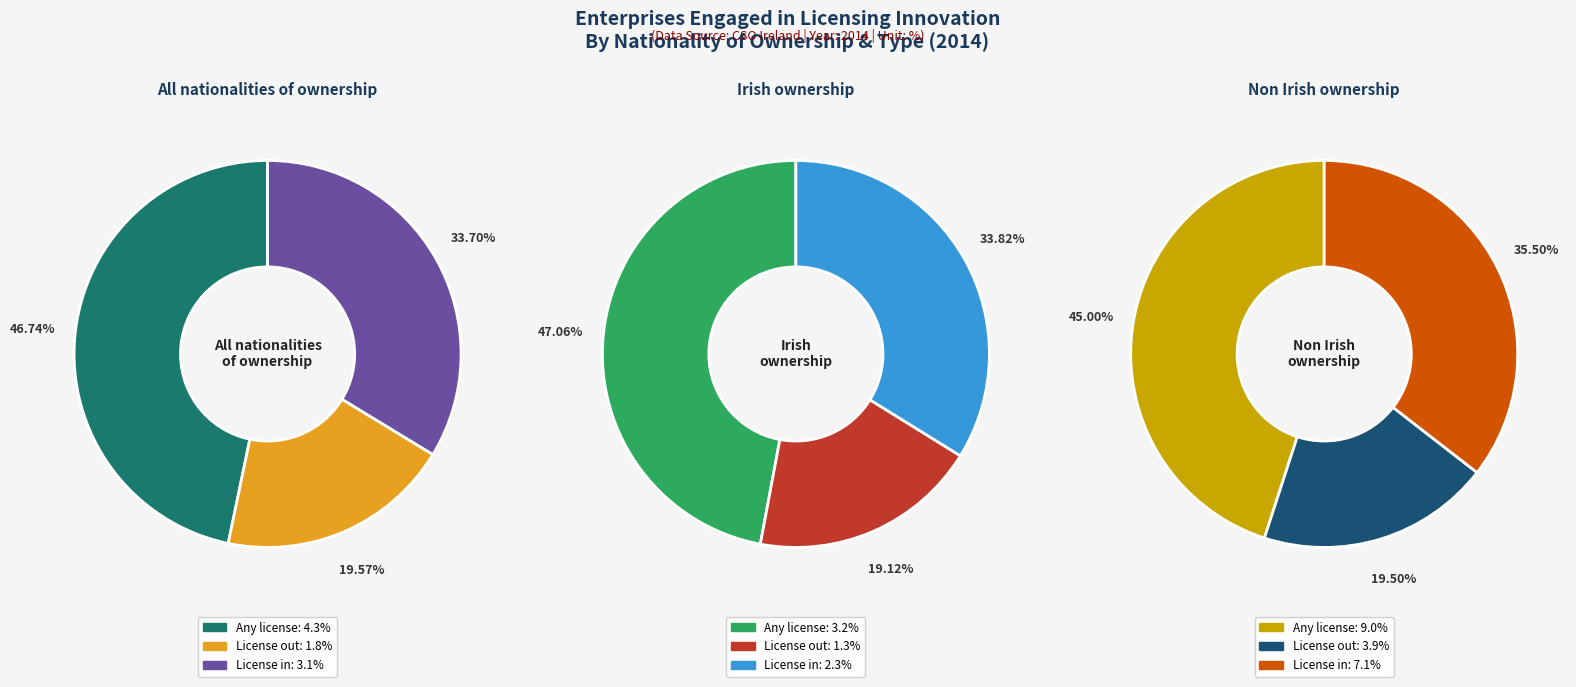

True or false: License out accounts for 19% of the total.

True